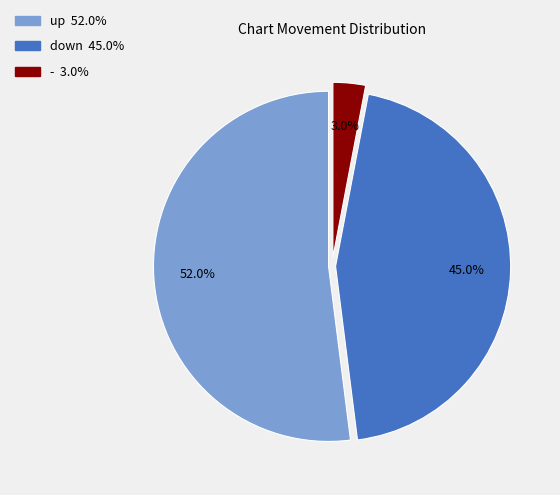

How many segments does this pie chart have?

3